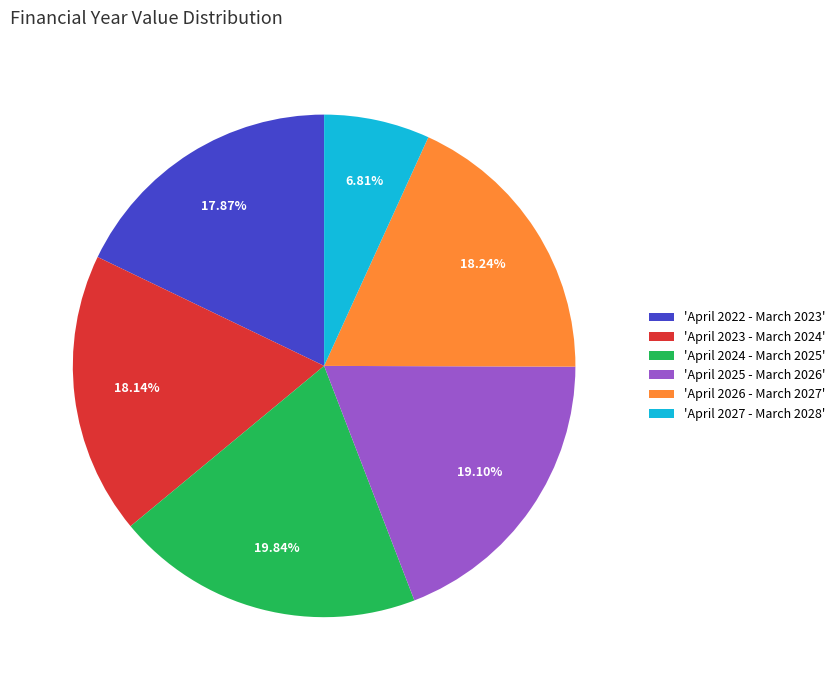

Is there a majority slice in this chart?

No